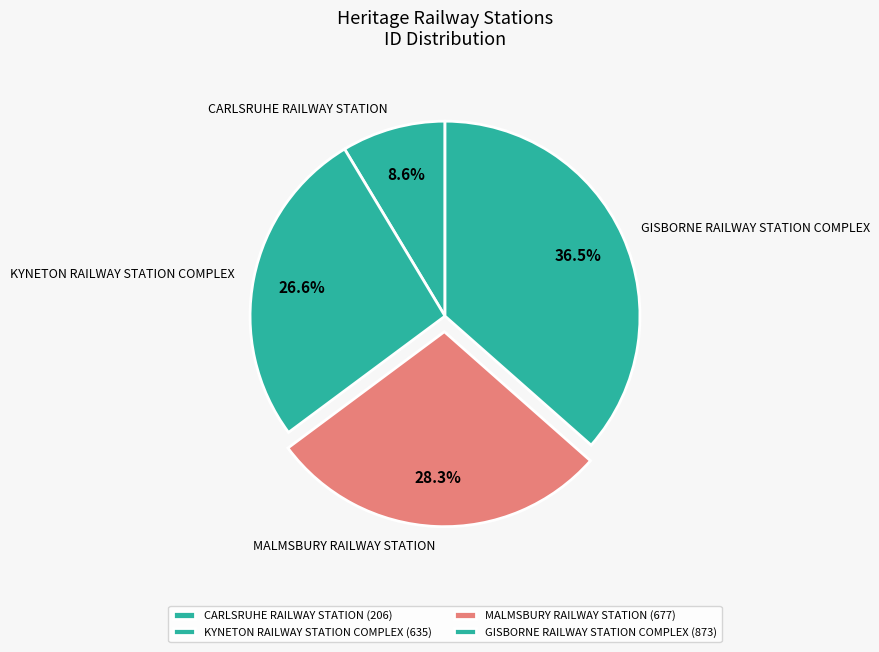

To the nearest percent, what percentage of the pie is KYNETON RAILWAY STATION COMPLEX?

27%